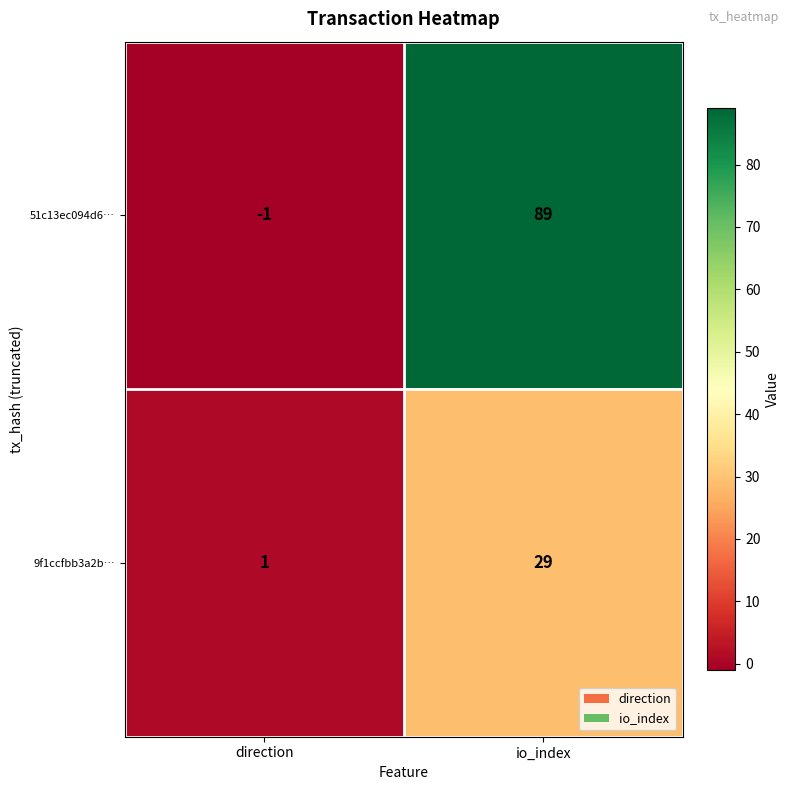

What is the total value across all series at io_index?

118